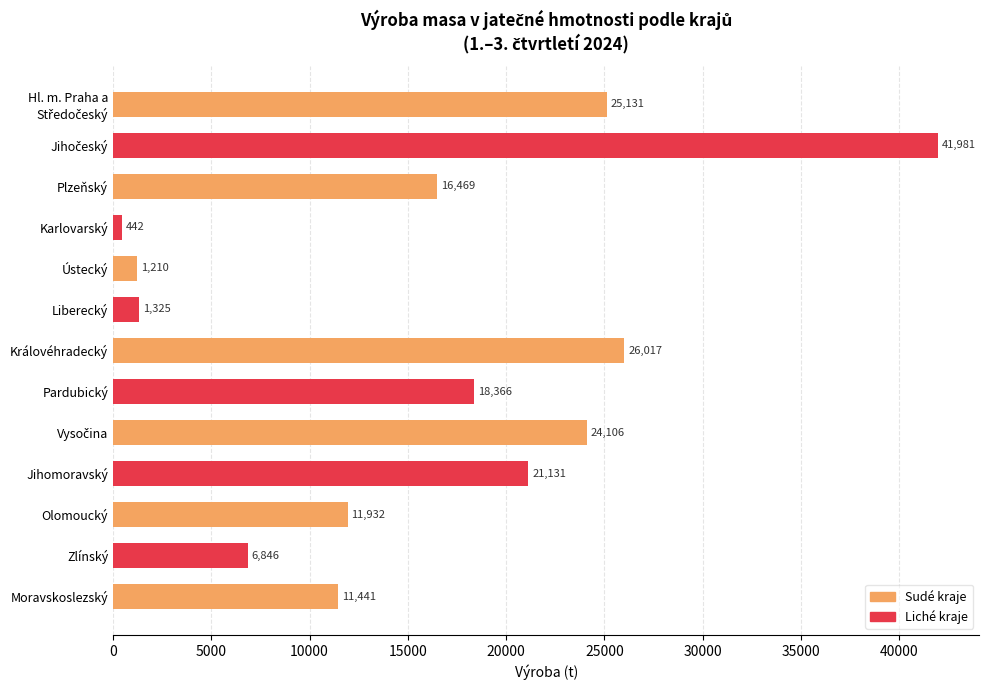

What is the smallest value displayed?

442.2